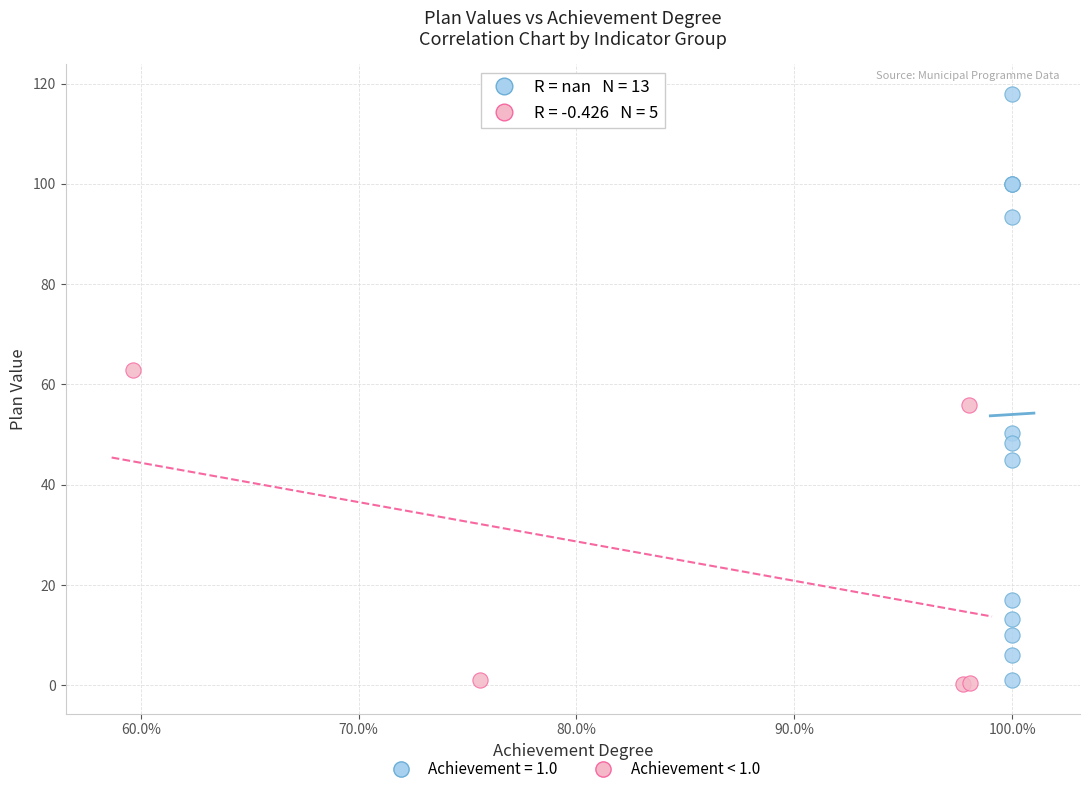

Which series reaches the maximum Y coordinate?

Achievement = 1.0